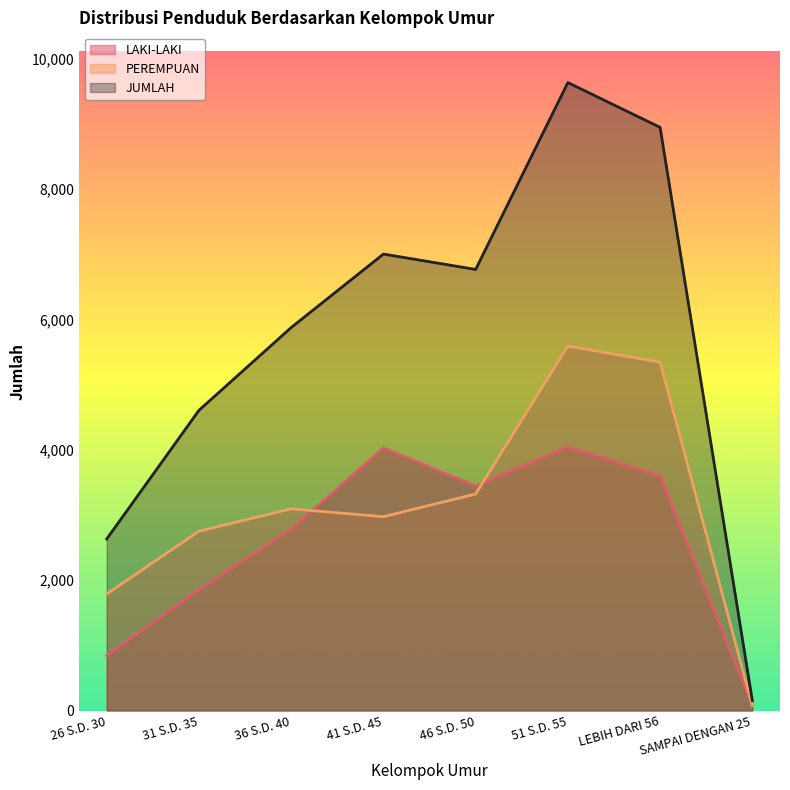

What is the smallest value displayed?

72